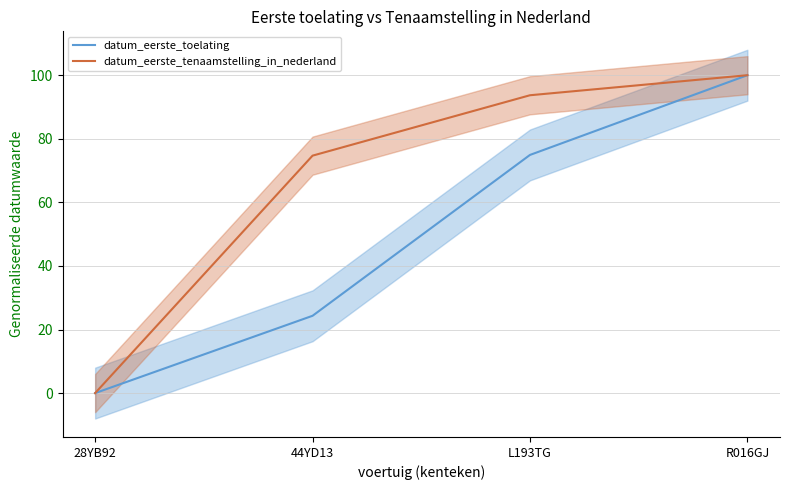

The value of datum_eerste_toelating at 28YB92 is -35.5. True or false?

False